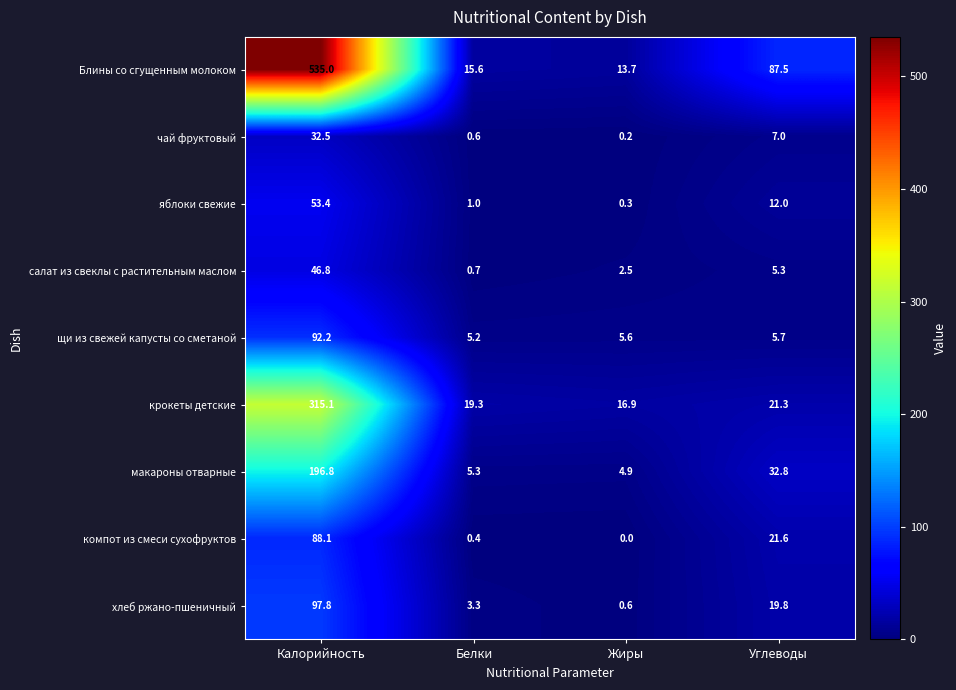

What is the difference between the maximum and minimum values in the крокеты детские series?

298.2